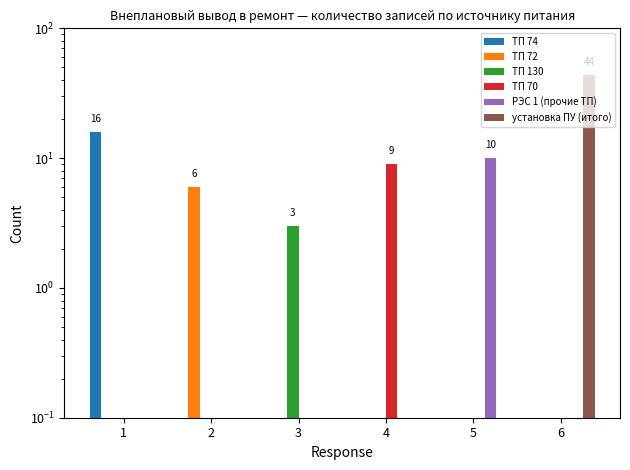

What is the greatest value displayed?

44